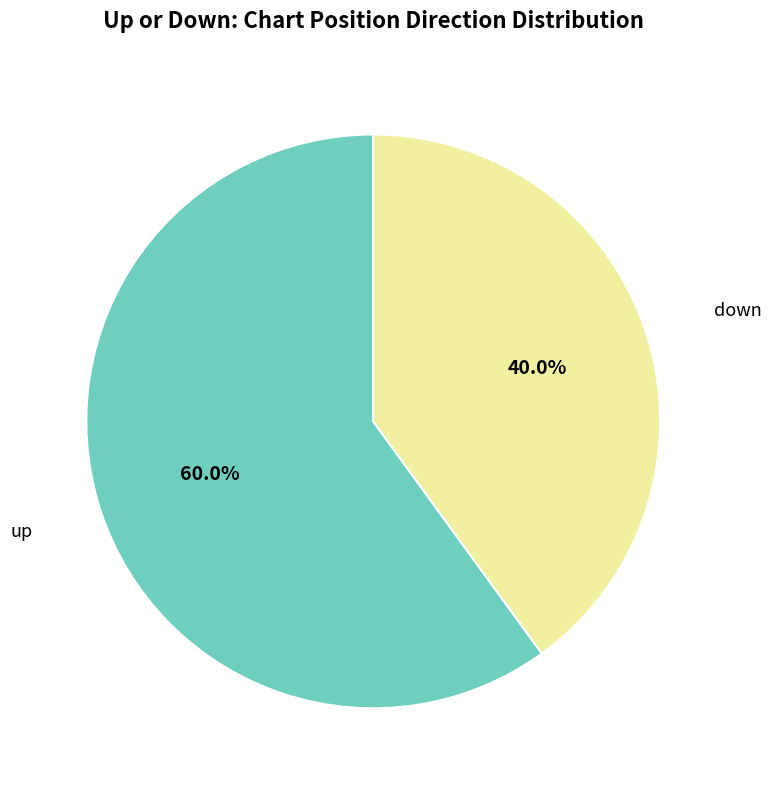

Is there any slice that represents more than half of the pie?

Yes